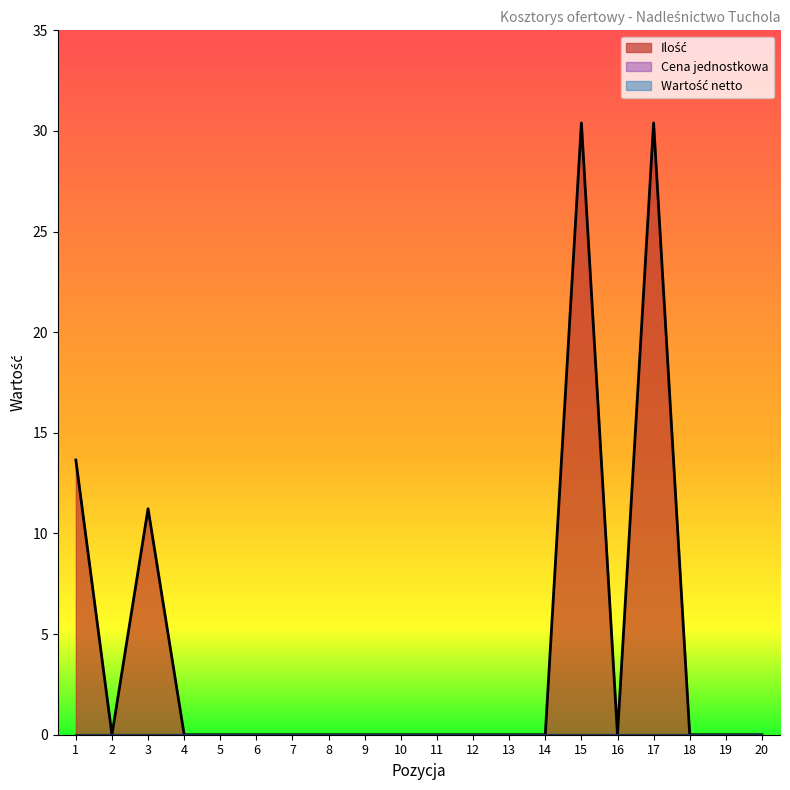

Which series has the largest range (max minus min)?

Ilość